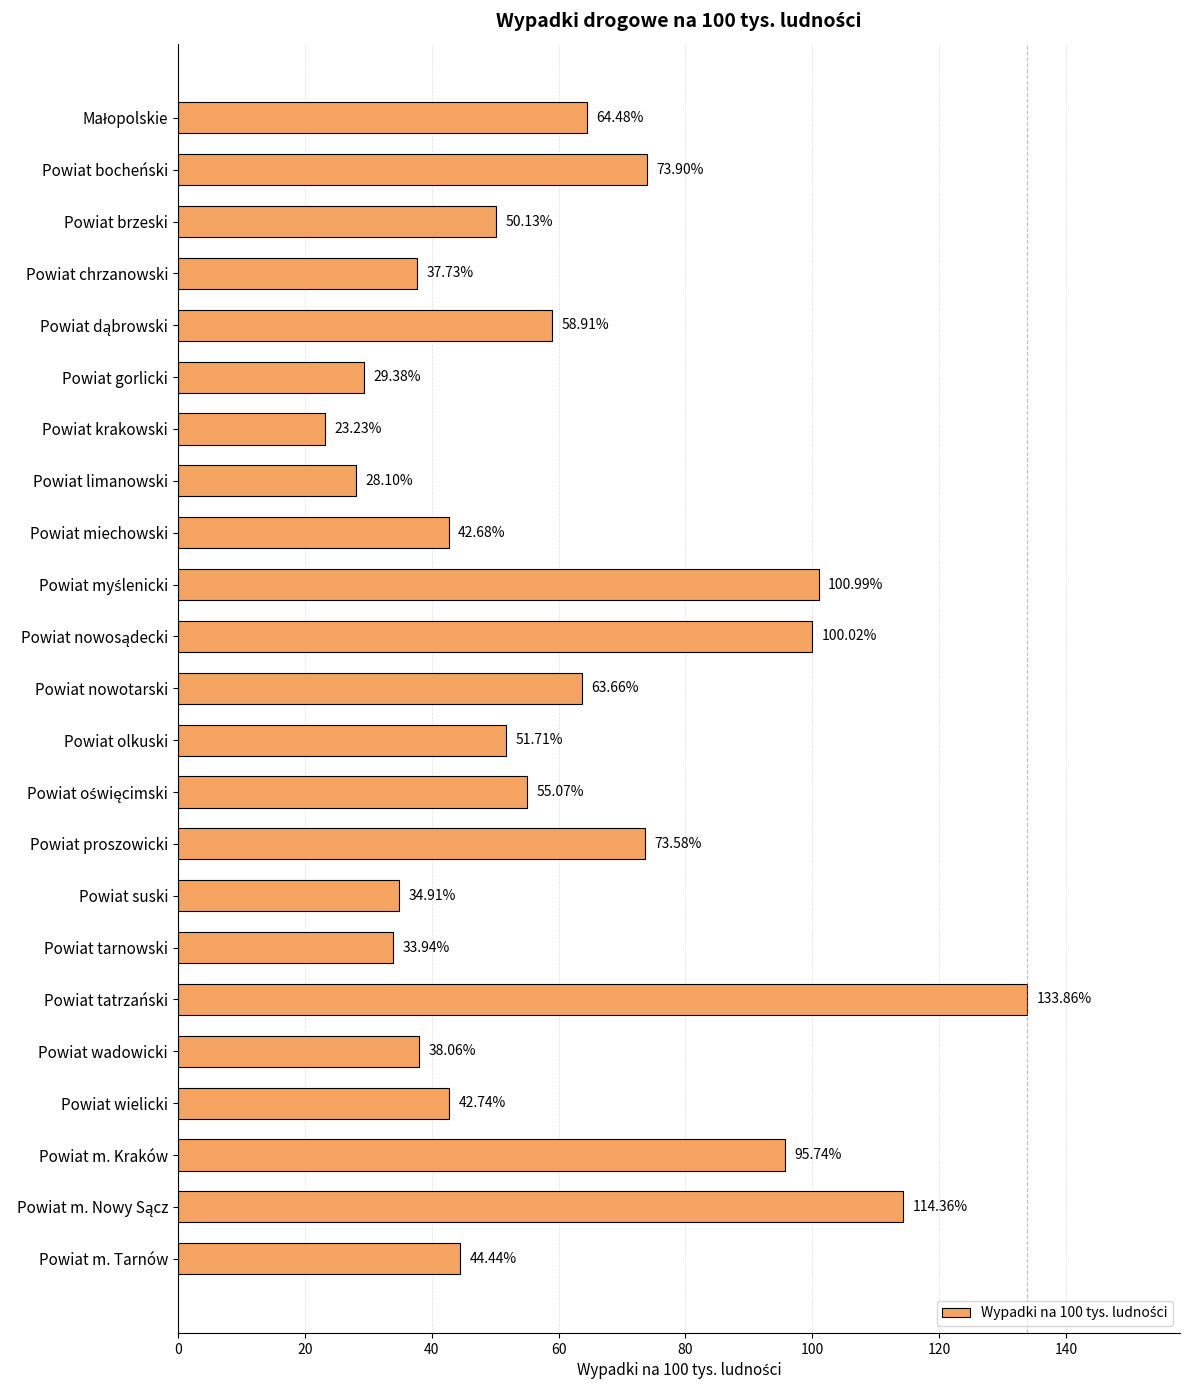

What is the change in value from Powiat brzeski to Powiat wadowicki?

-12.1